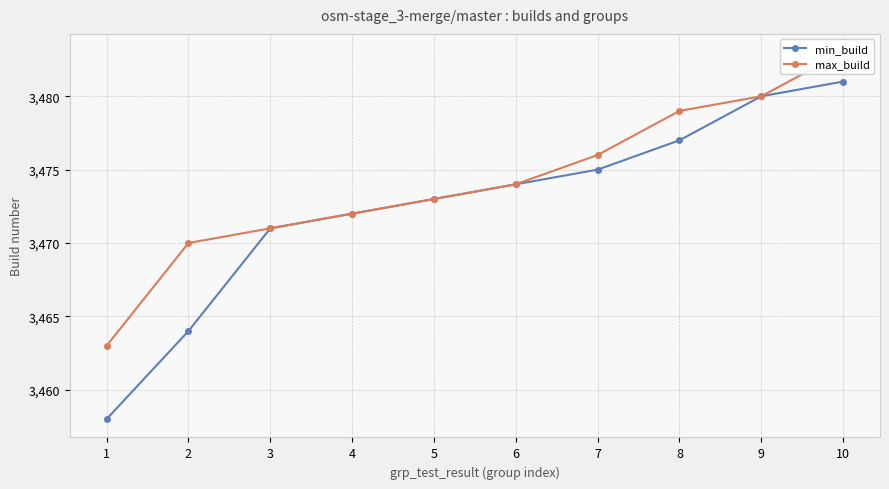

What is the highest value of the max_build series?

3483